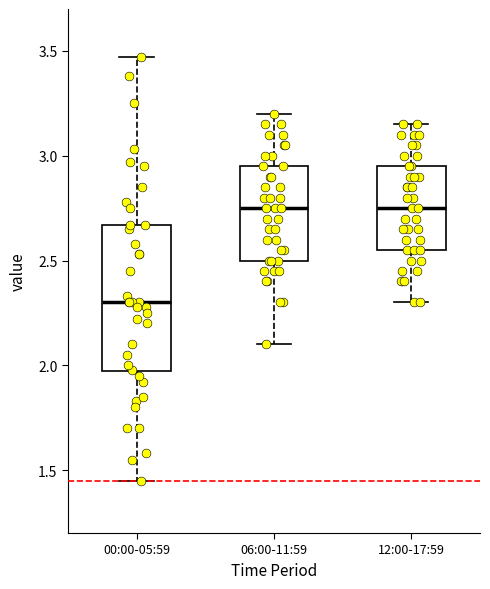

Reading left to right, read every box against the y-axis: the position of its median line, the range the box covers, and the ends of its whiskers. The values are not printed on the chart, so give them approximately, as read against the axis.

00:00-05:59: median 2.30, box 1.95 to 2.65, whiskers 1.45 to 3.45
06:00-11:59: median 2.75, box 2.50 to 2.95, whiskers 2.10 to 3.20
12:00-17:59: median 2.75, box 2.55 to 2.95, whiskers 2.30 to 3.15